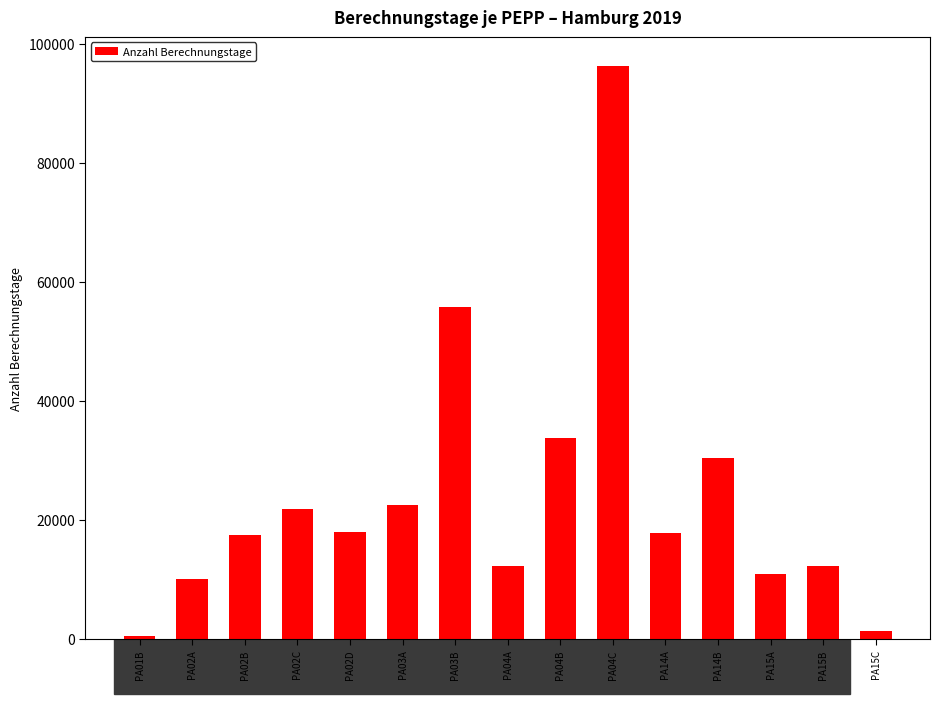

What is the label of the 11th bar from the right?

PA02D